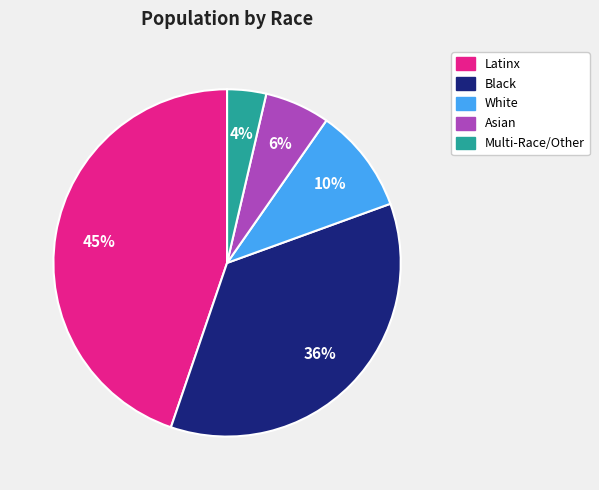

To the nearest percent, what is the difference between the Latinx and Black slice percentages?

9%